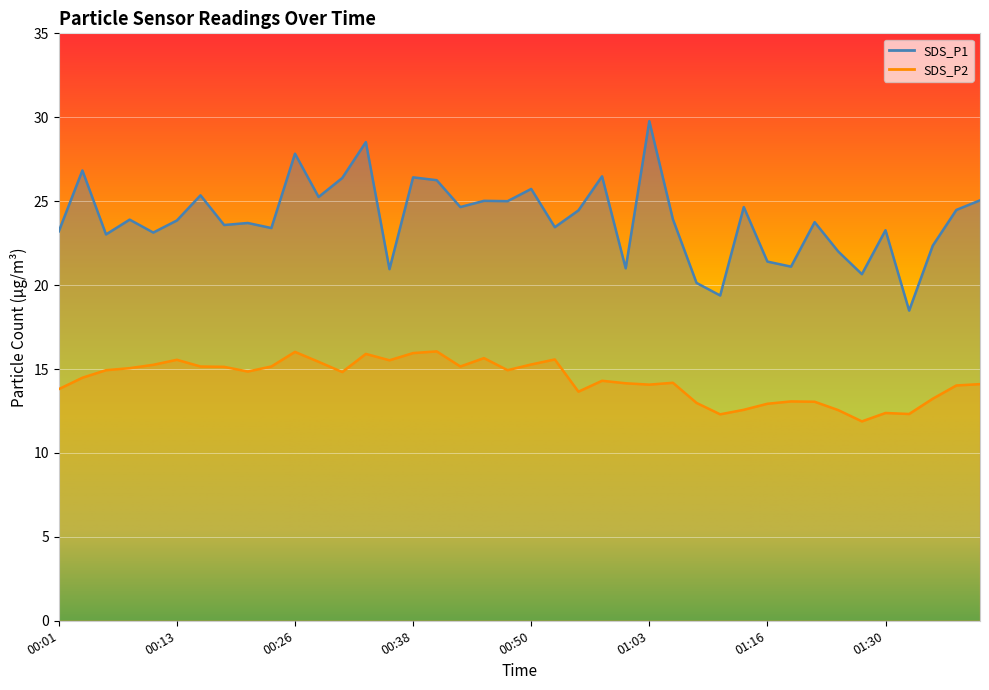

At which label is SDS_P1 closest to 24?

01:06